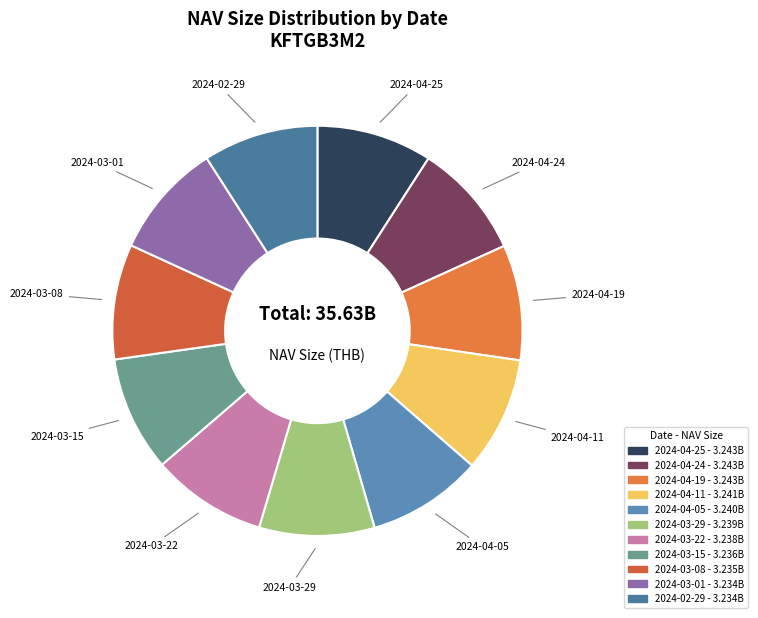

Is the sum of 2024-04-25 and 2024-02-29 greater than half?

No